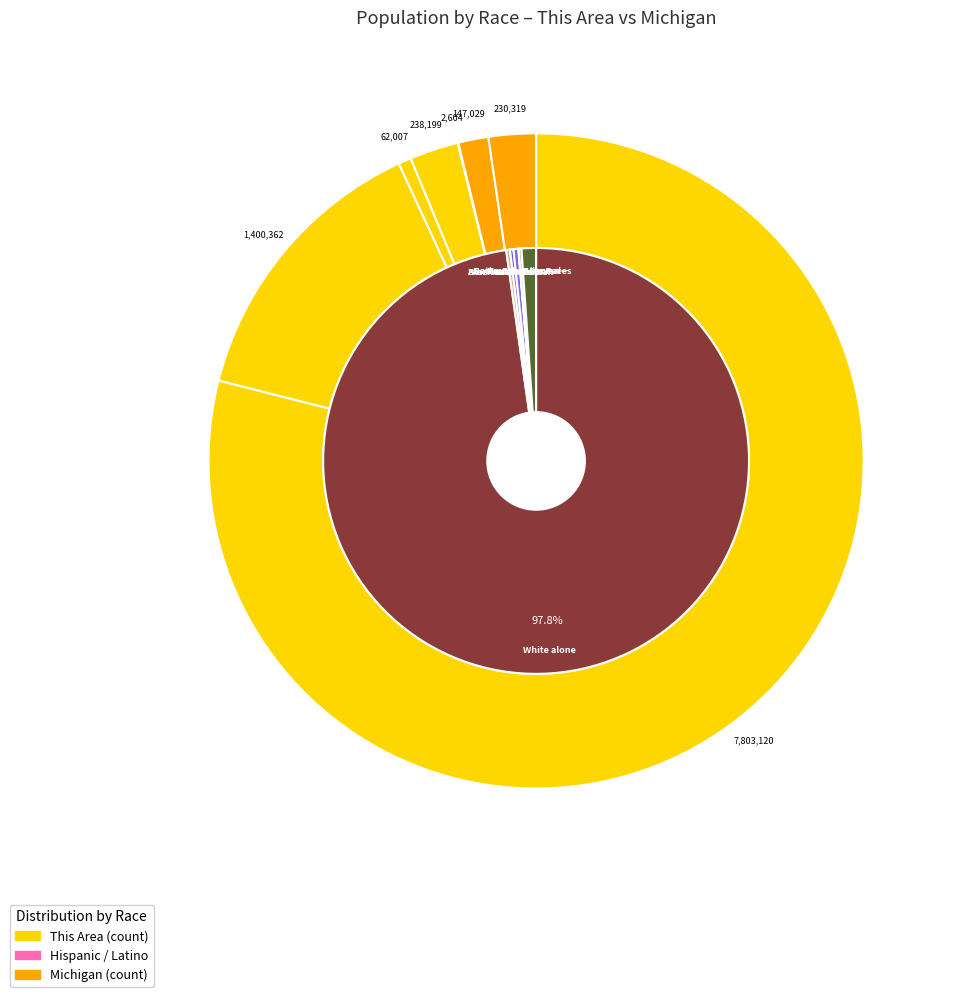

Is Native Hawaiian and Other Pacific the majority of the pie?

No